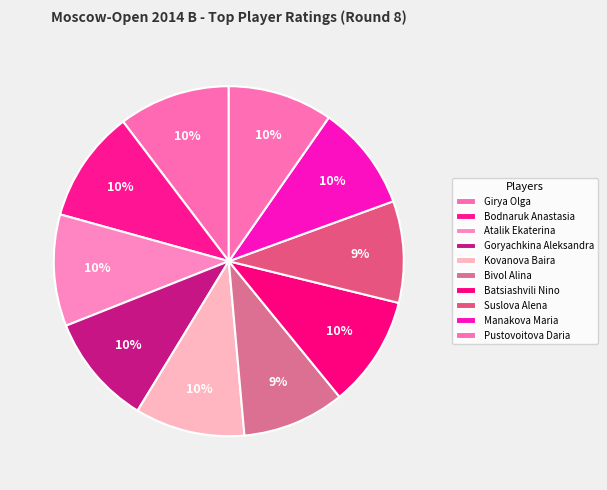

Rank the categories by value from highest to lowest.

Bodnaruk Anastasia, Atalik Ekaterina, Girya Olga, Goryachkina Aleksandra, Batsiashvili Nino, Kovanova Baira, Manakova Maria, Pustovoitova Daria, Bivol Alina, Suslova Alena